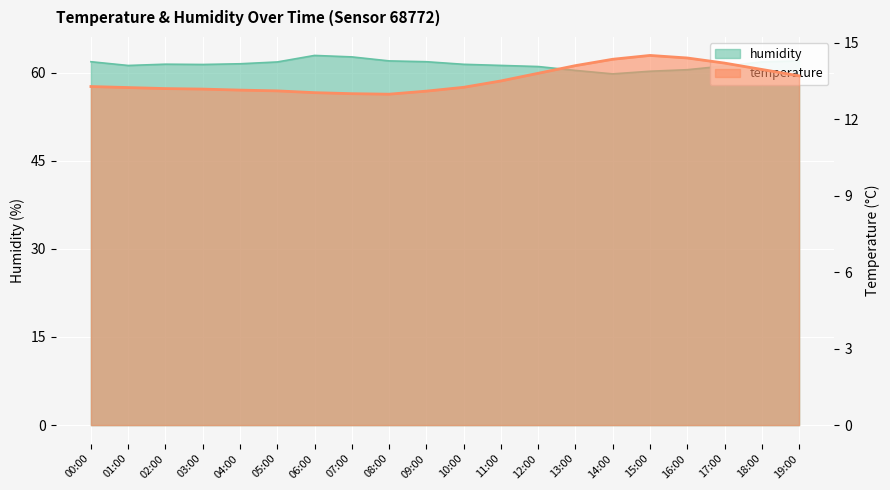

What is the minimum value shown in the chart?

13.0